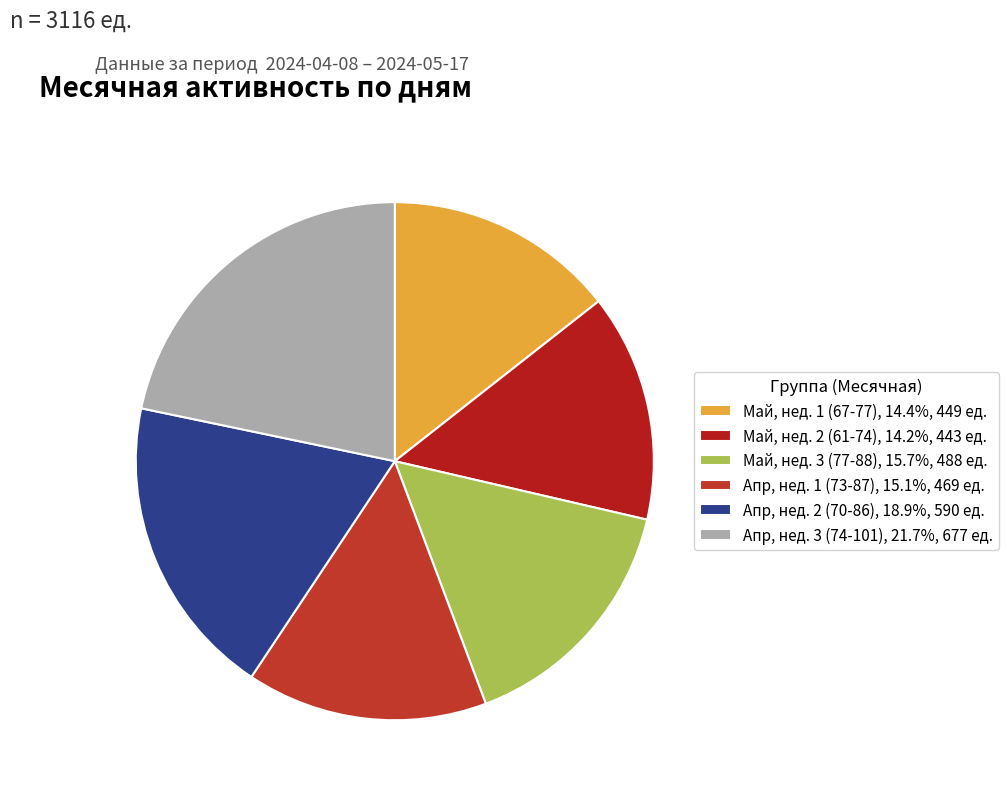

Is there a majority slice in this chart?

No